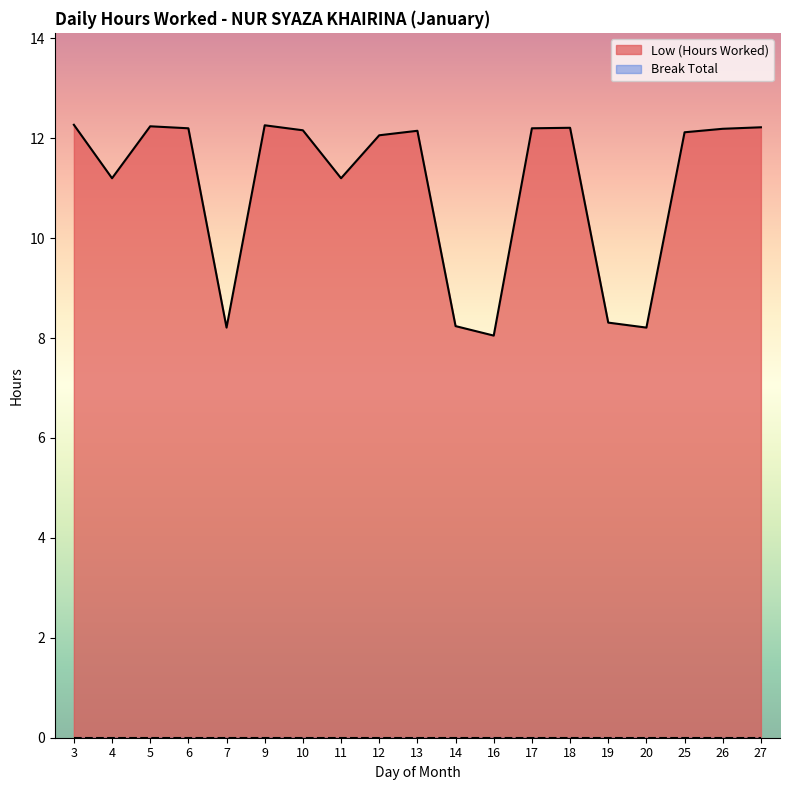

Reading right to left, what are all the values shown in this chart?

12.2	12.2	12.1	8.2	8.3	12.2	12.2	8.1	8.2	12.2	12.1	11.2	12.2	12.3	8.2	12.2	12.2	11.2	12.3